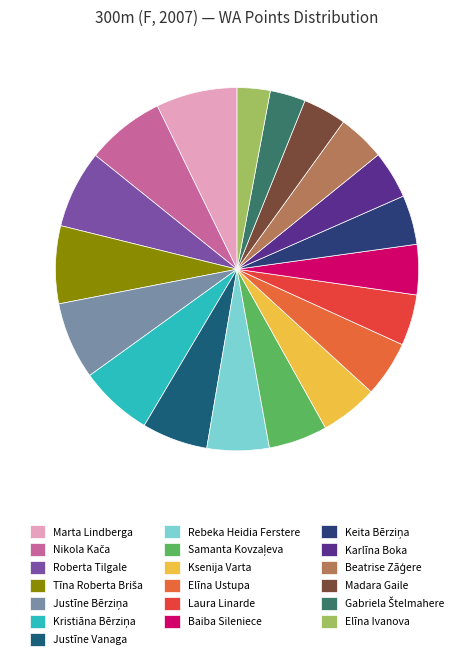

How many segments does this pie chart have?

19